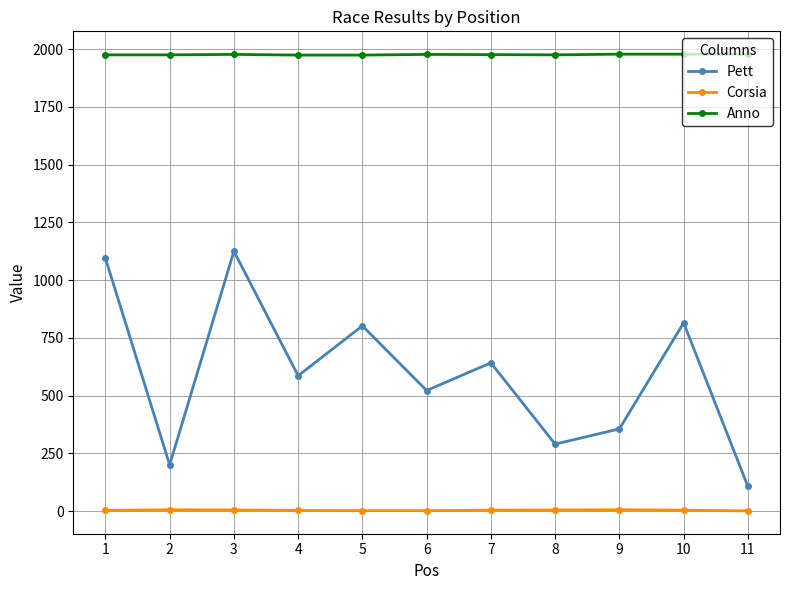

What is the average value of the Pett series?

595